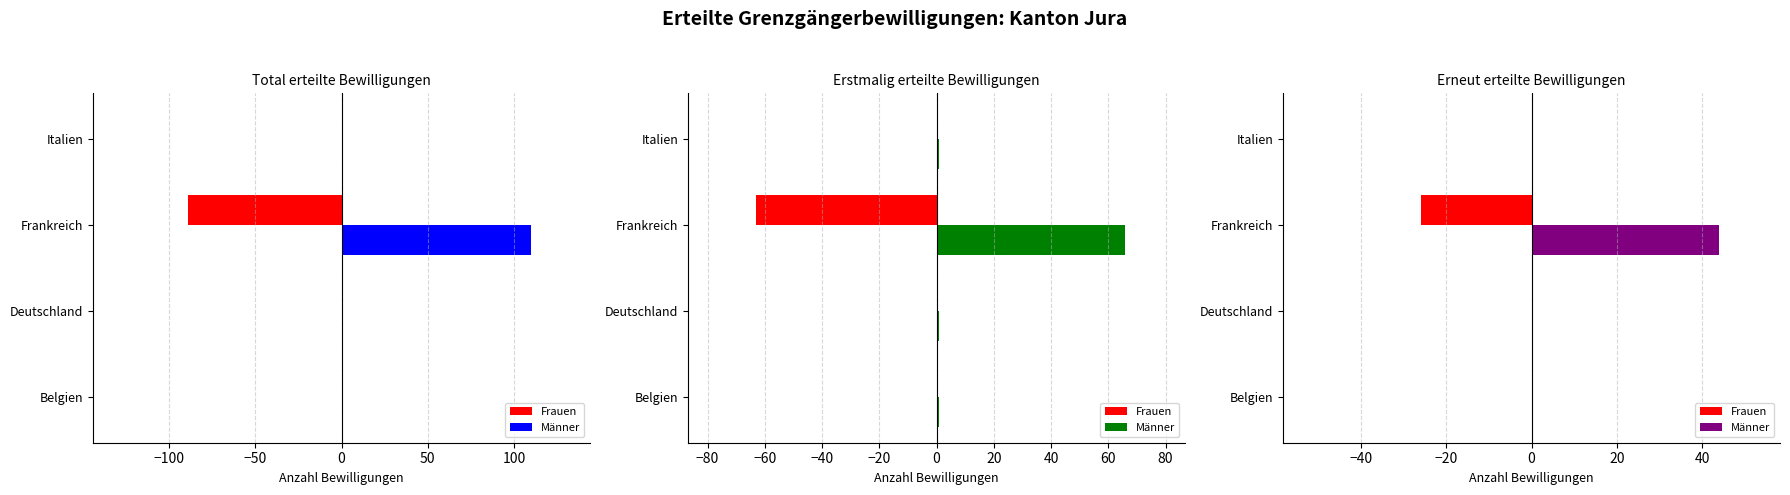

Does the chart contain any negative values?

Yes